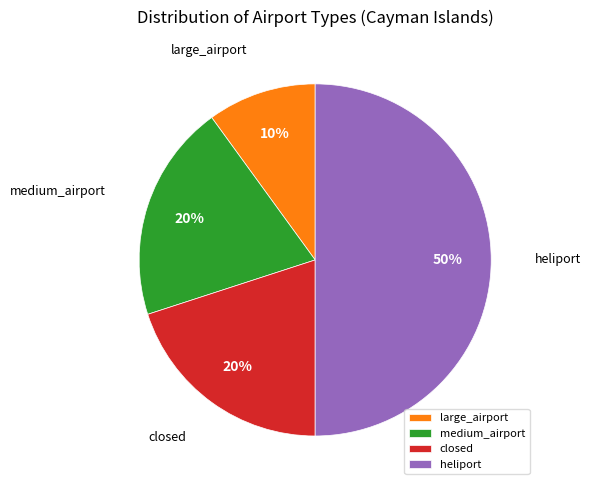

Which has a higher value, heliport or closed?

heliport